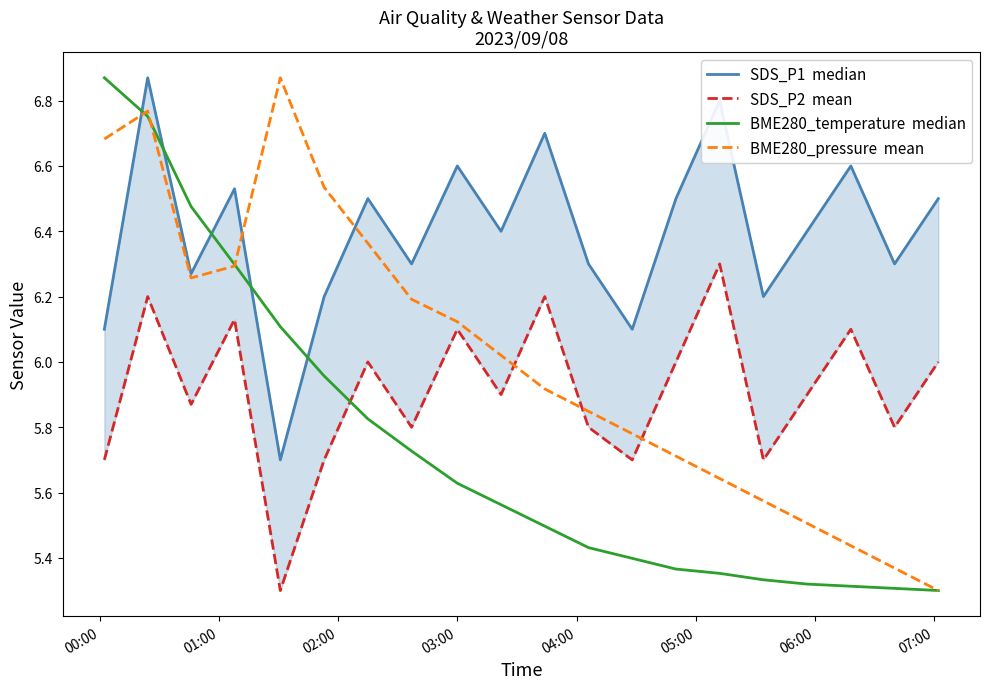

What is the difference between the maximum and second lowest values in the SDS_P2  mean series?

0.6